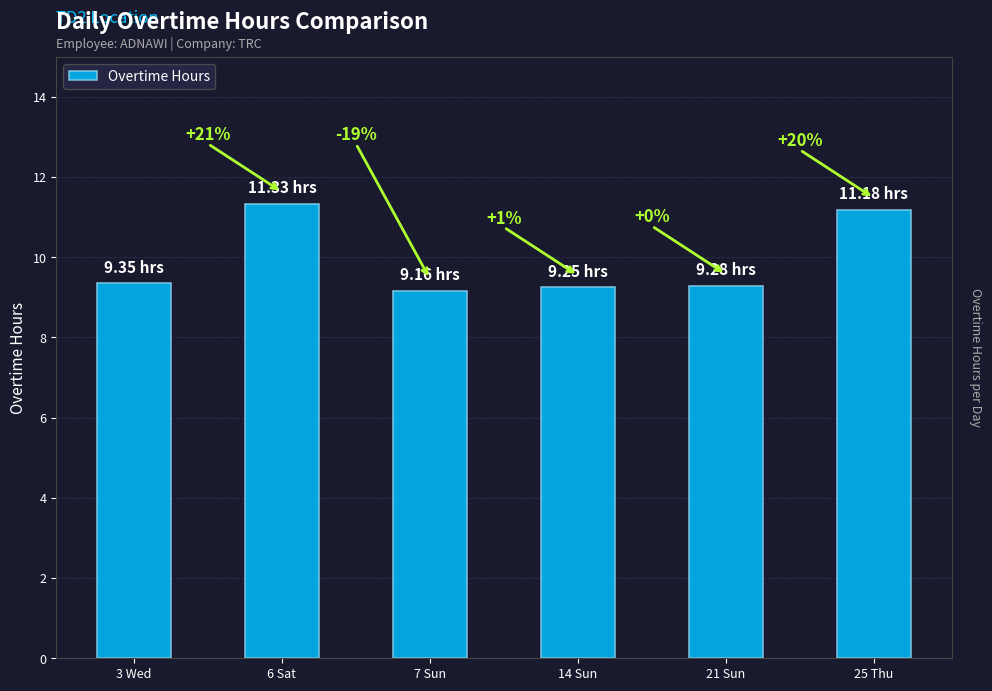

Does the chart contain any negative values?

No